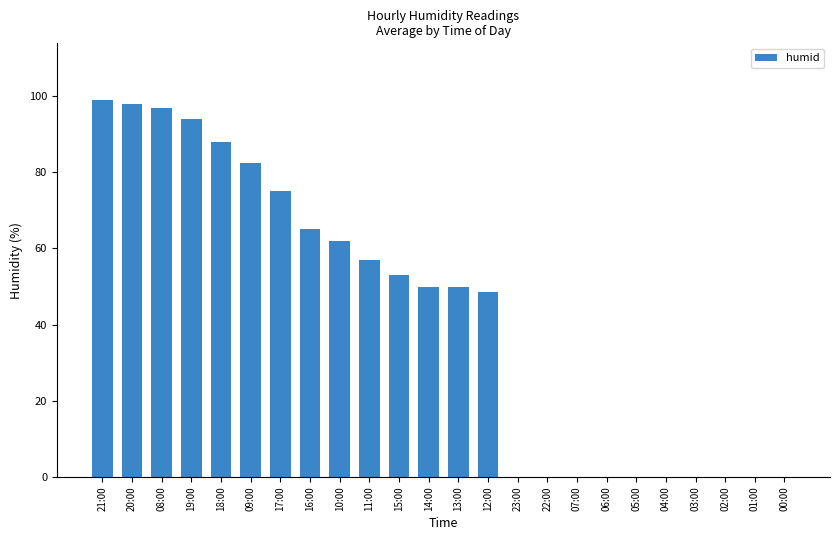

Count the number of categories in the chart.

24